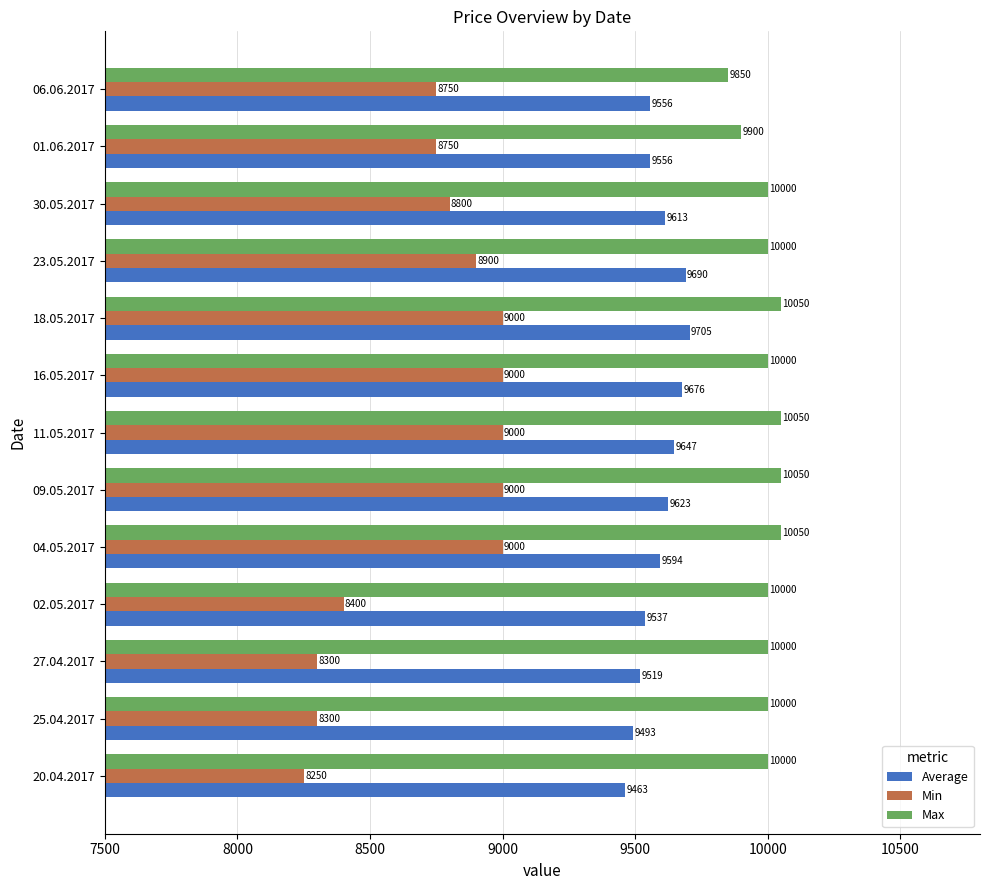

How many series are shown in this chart?

3